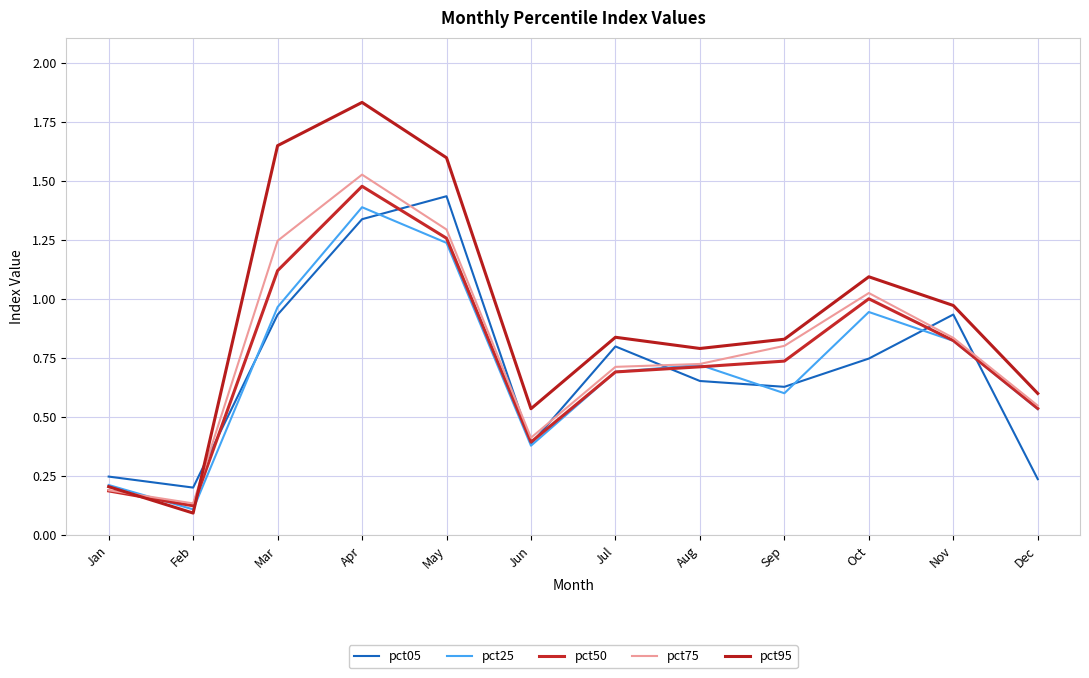

How many intersections are there between pct50 and pct95?

2